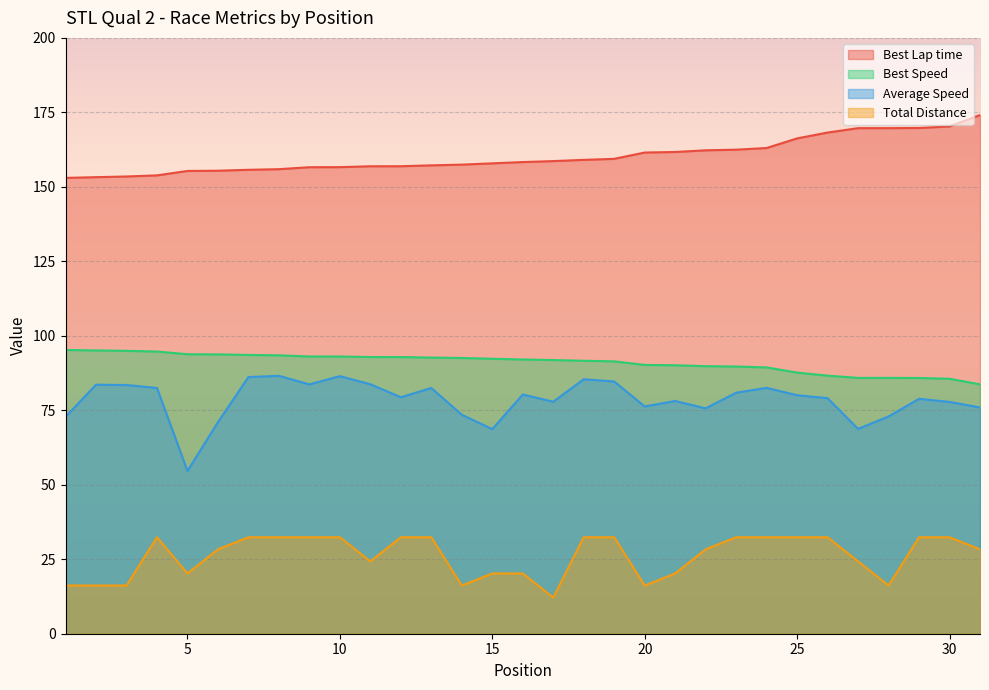

At which category is the sum across all series the highest?

10